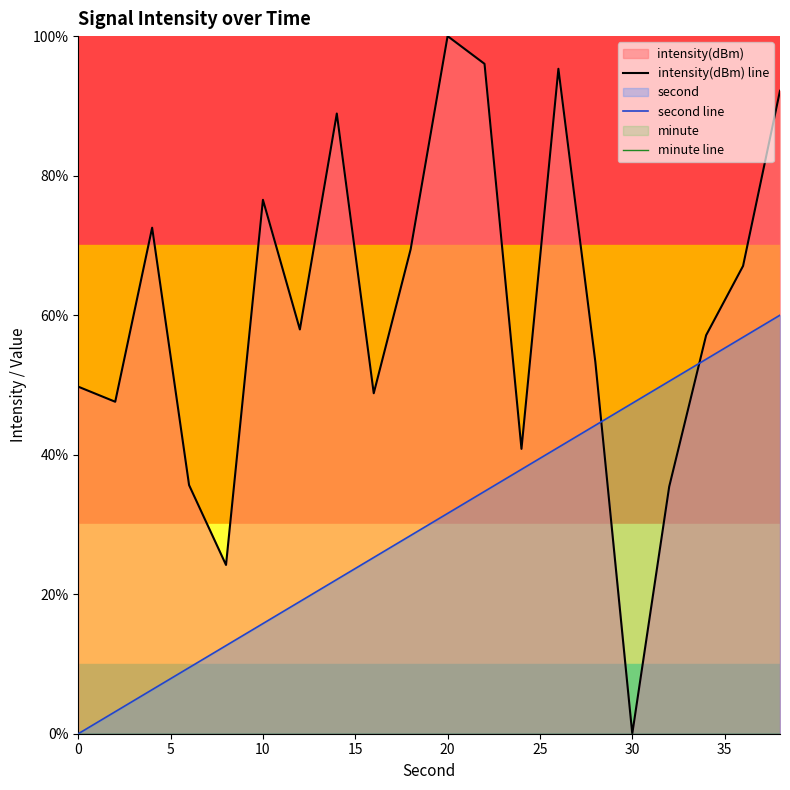

What are all the series names shown in the legend?

intensity(dBm) line, second line, minute line